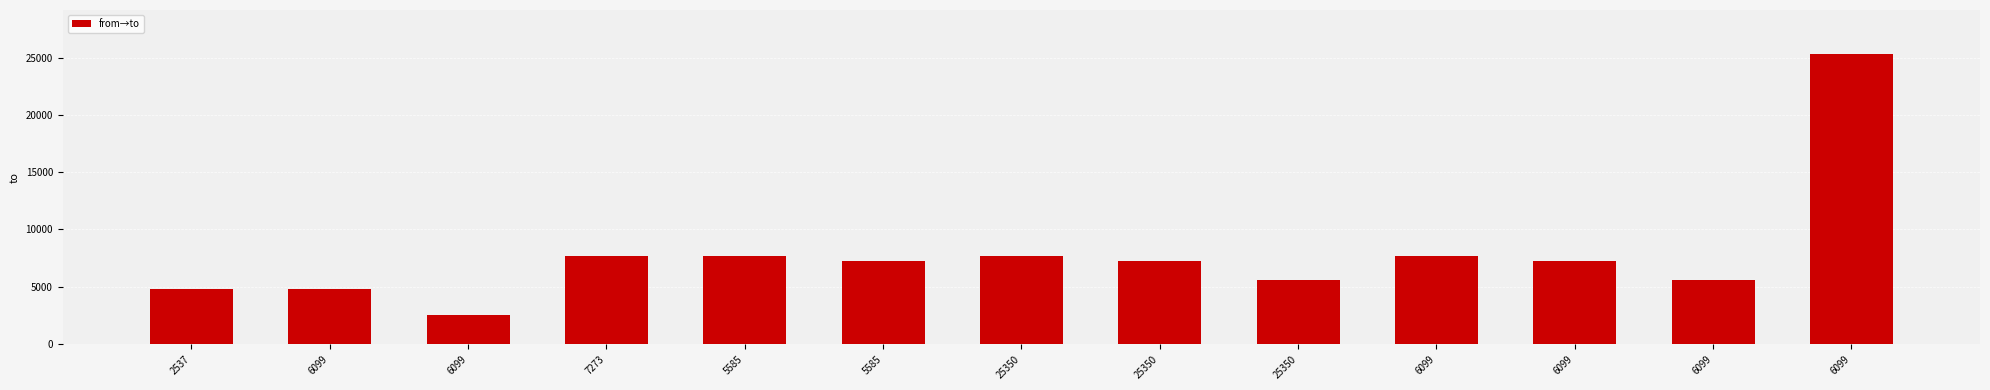

Are the bars horizontal?

No